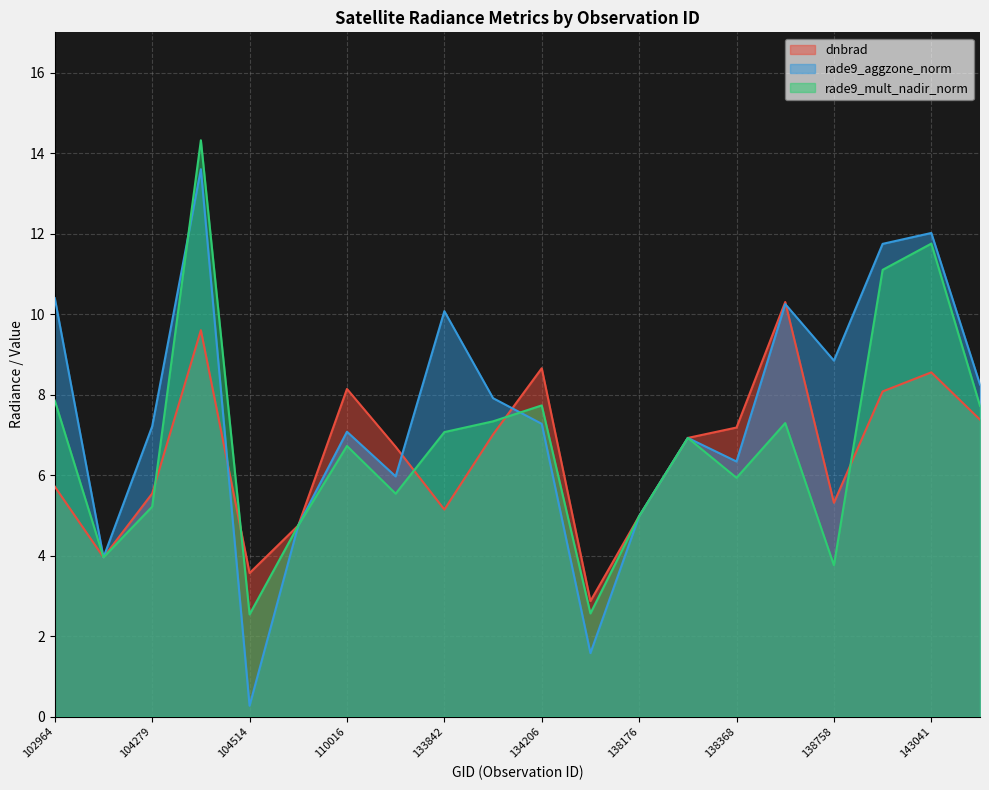

In rade9_aggzone_norm, how many points are higher than both neighbors (excluding endpoints)?

6